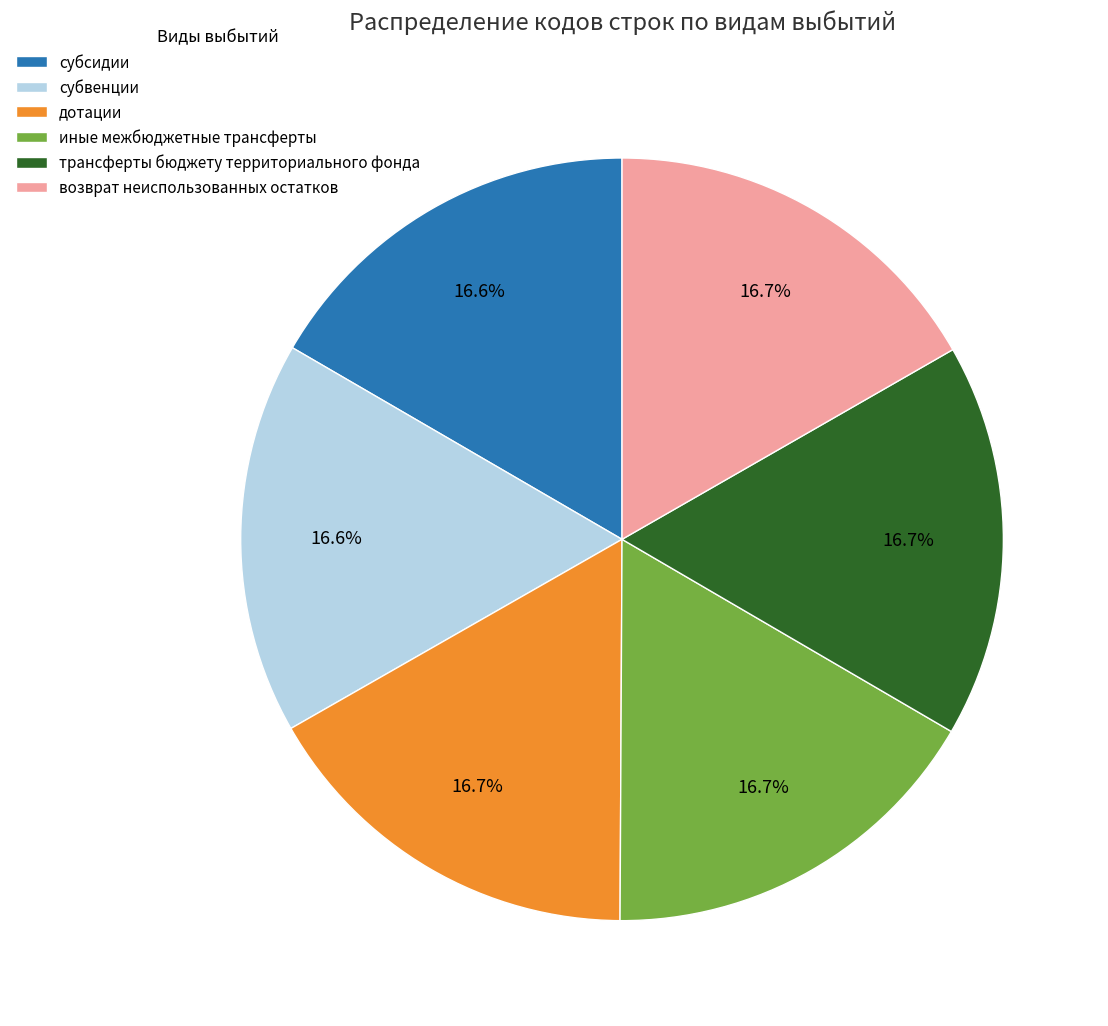

How many slices are in this pie chart?

6